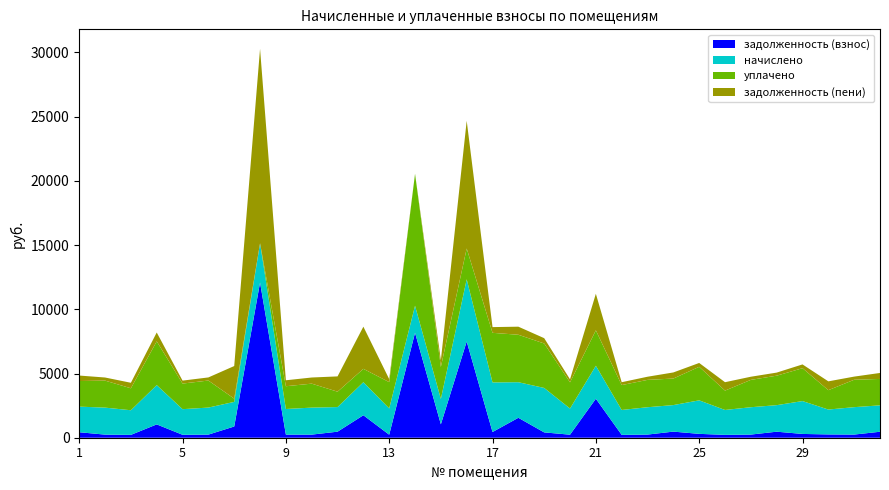

Reading right to left, what are all the values shown in this chart?

задолженность (взнос): 465.3	245.8	256.8	294.8	469.6	245.3	223.8	300.7	475.6	245.3	223.3	3037.1	236.4	415.0	1552.3	444.9	7494.6	1044.6	8174.2	235.8	1750.3	470.4	242.2	242.9	12082.6	873.9	242.9	229.7	1038.0	222.2	242.2	426.9
начислено: 2055.8	2133.5	1937.7	2558.8	2065.5	2129.1	1937.7	2609.8	2065.5	2129.1	1937.7	2566.1	2036.3	3460.3	2770.2	3861.3	4842.5	1973.2	2101.9	2046.1	2572.4	1916.8	2101.9	1993.6	3058.4	1916.8	2104.4	1993.6	3058.4	1916.8	2101.9	1993.6
уплачено: 2055.8	2133.5	1507.4	2558.8	2295.0	2129.1	1507.1	2609.8	2065.5	2129.1	1937.7	2759.2	2036.3	3461.4	3693.6	3861.3	2395.9	2494.8	10267.5	2046.1	1040.8	1195.6	1866.5	1772.1	0.0	251.4	2104.4	1993.6	3407.1	1710.7	2101.9	1993.6
задолженность (пени): 465.3	245.8	687.1	294.8	240.1	245.3	654.4	300.7	475.6	245.3	223.3	2844.0	236.4	413.9	628.9	444.9	9941.2	522.9	8.7	235.8	3281.9	1191.6	477.6	464.4	15140.9	2539.4	242.9	229.7	689.3	428.4	242.2	426.9